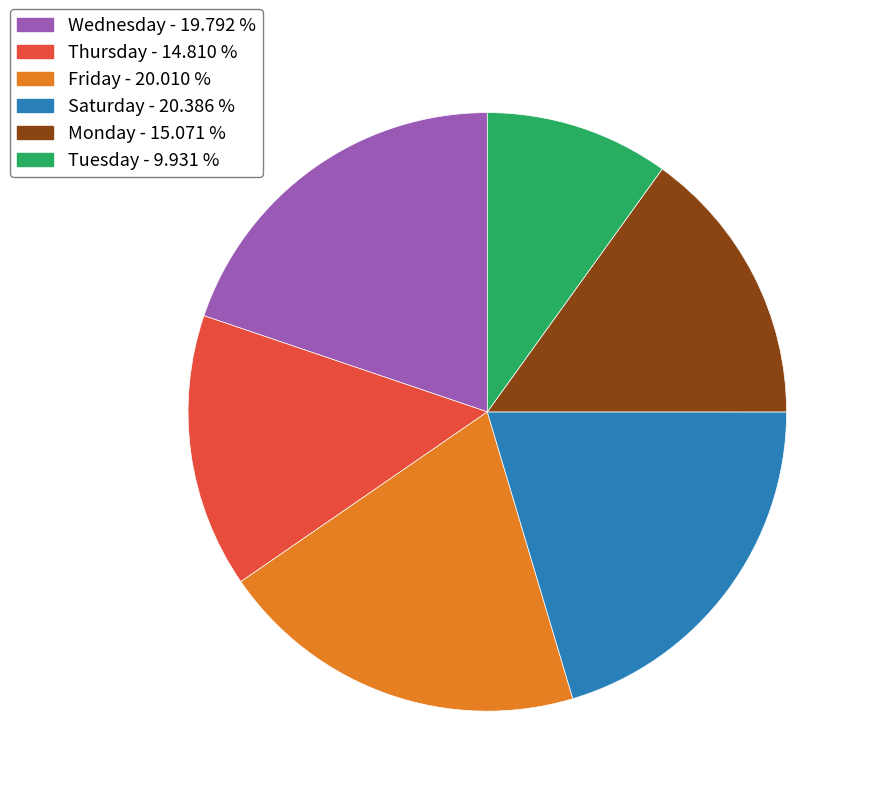

Count the number of slices in the pie.

6